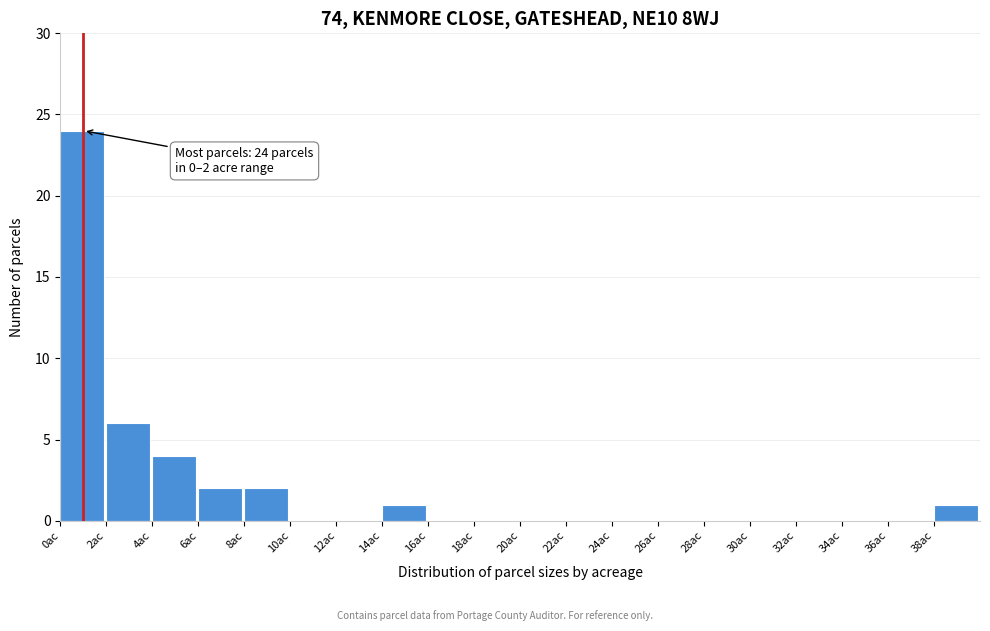

Which range on the x-axis has the tallest bar?

0 to 2